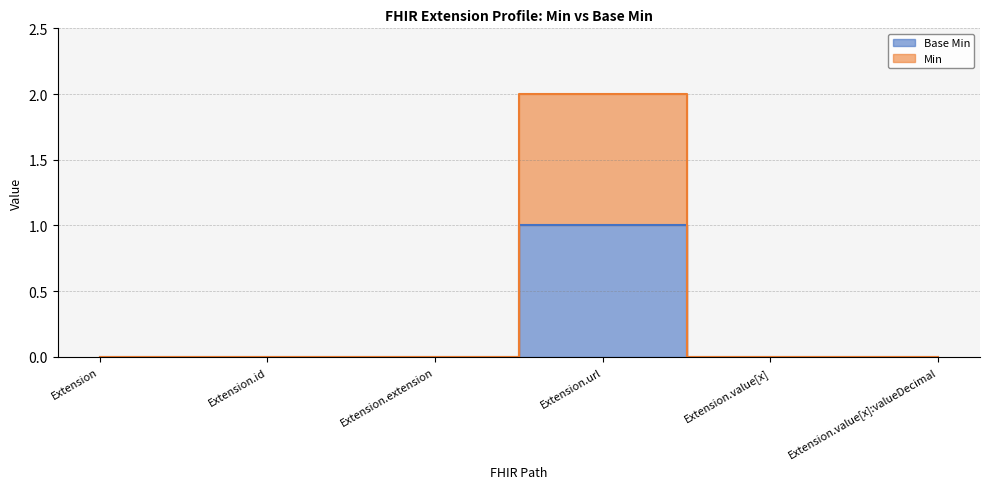

Reading right to left, what are all the values shown in this chart?

Base Min: 0	0	1	0	0	0
Min: 0	0	2	0	0	0